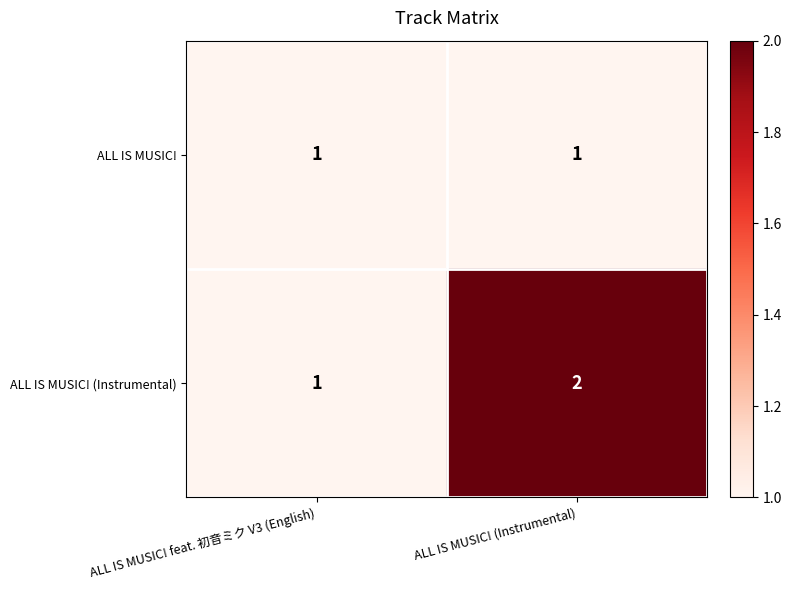

What is the sum of all ALL IS MUSIC! (Instrumental) values?

3